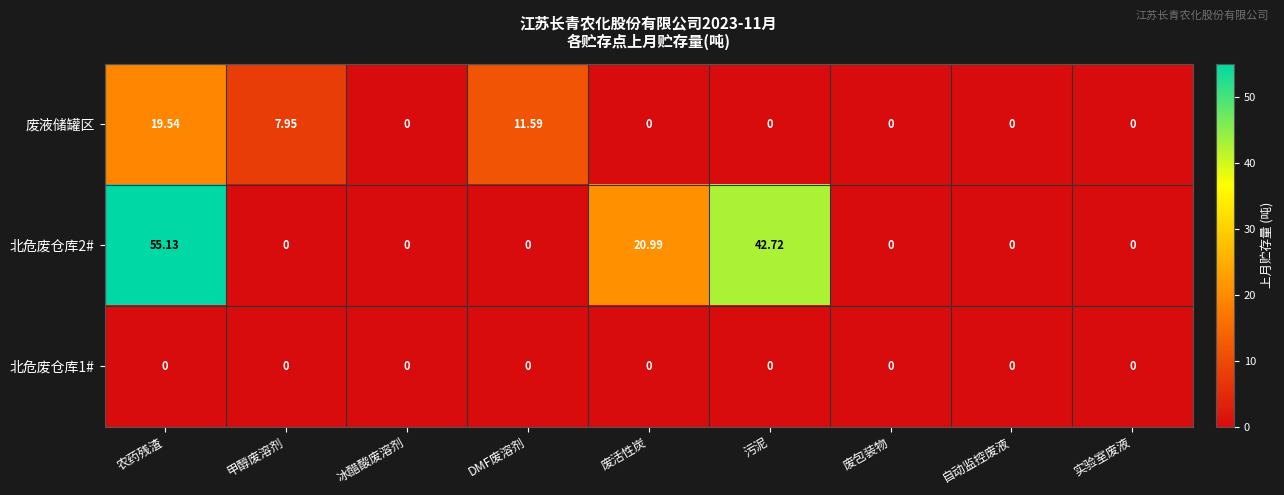

List the series in order of their overall mean, lowest first.

北危废仓库1#, 废液储罐区, 北危废仓库2#